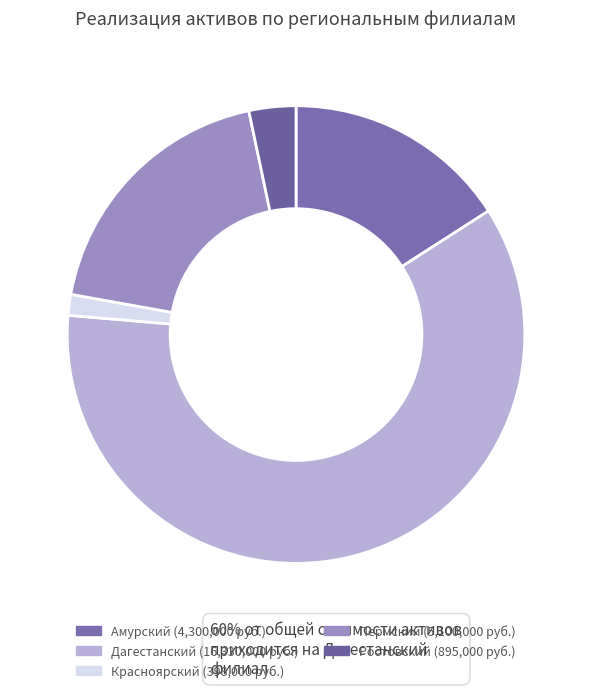

What percentage is the Красноярский slice, to the nearest percent?

1%